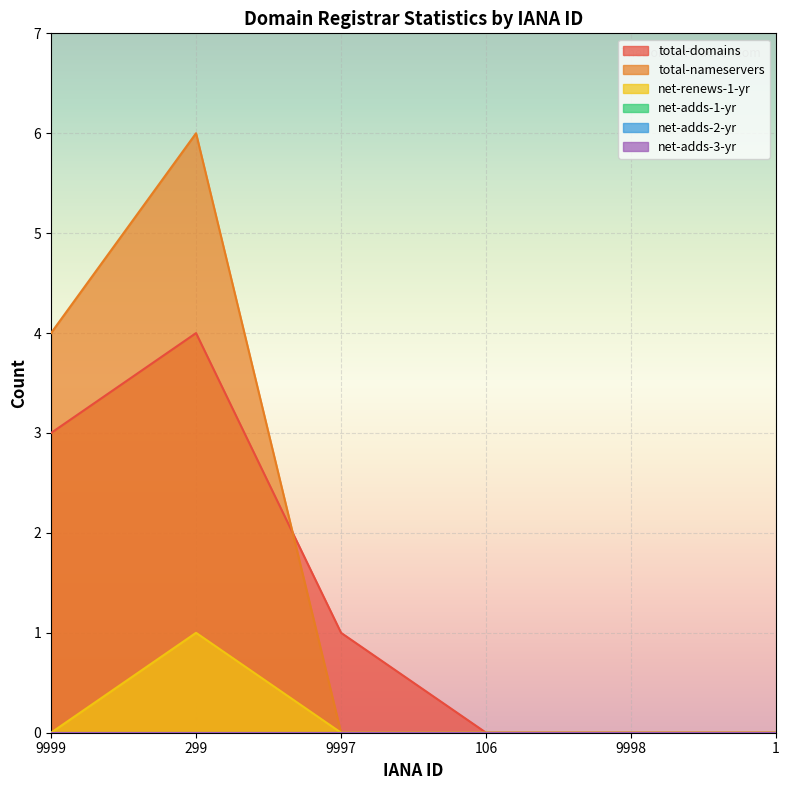

True or false: total-domains has a value of 4 at 299.

True